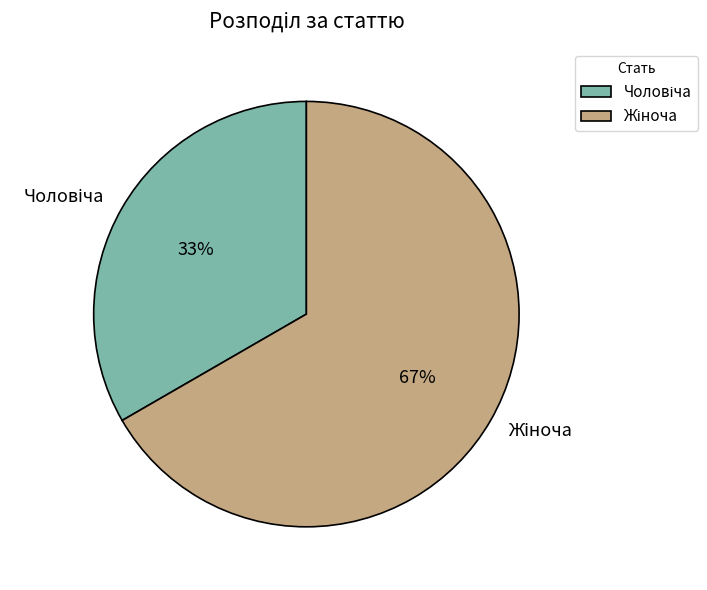

To the nearest percent, what is the average slice percentage?

50%